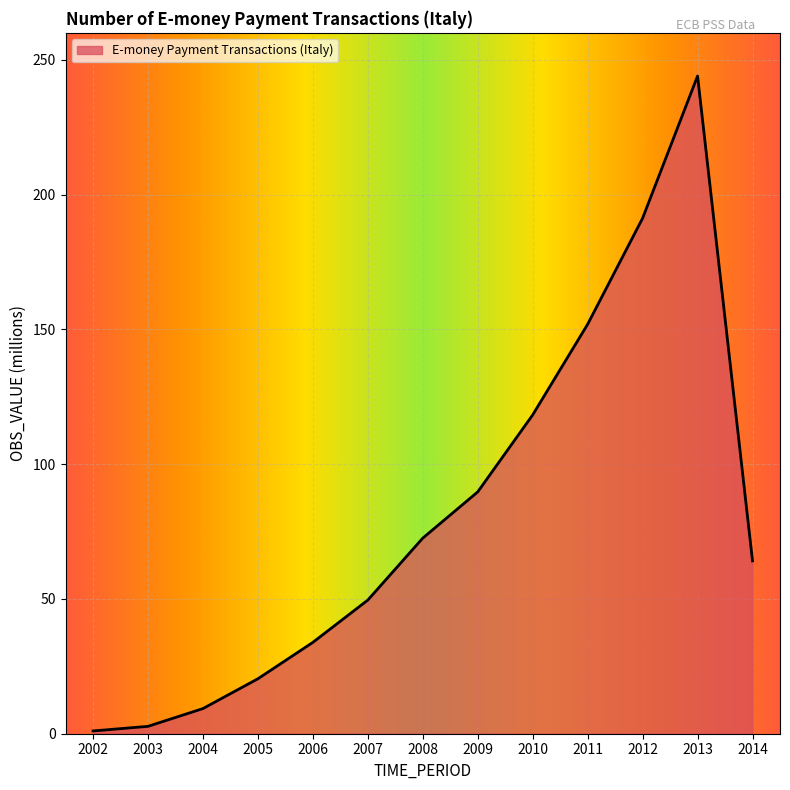

True or false: the data shows 18.0 at 2006.

False